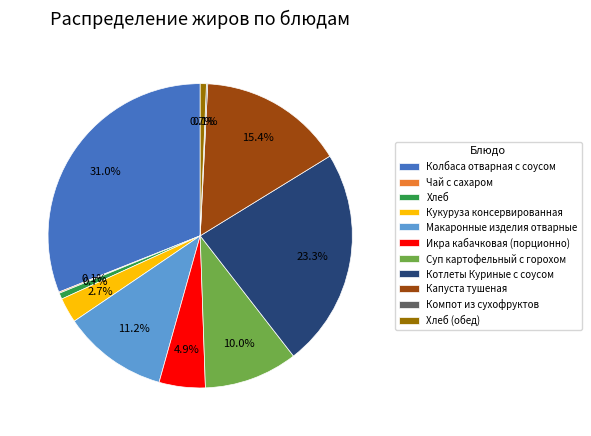

Combined, what portion of the pie is Хлеб and Колбаса отварная с соусом?

31.7%